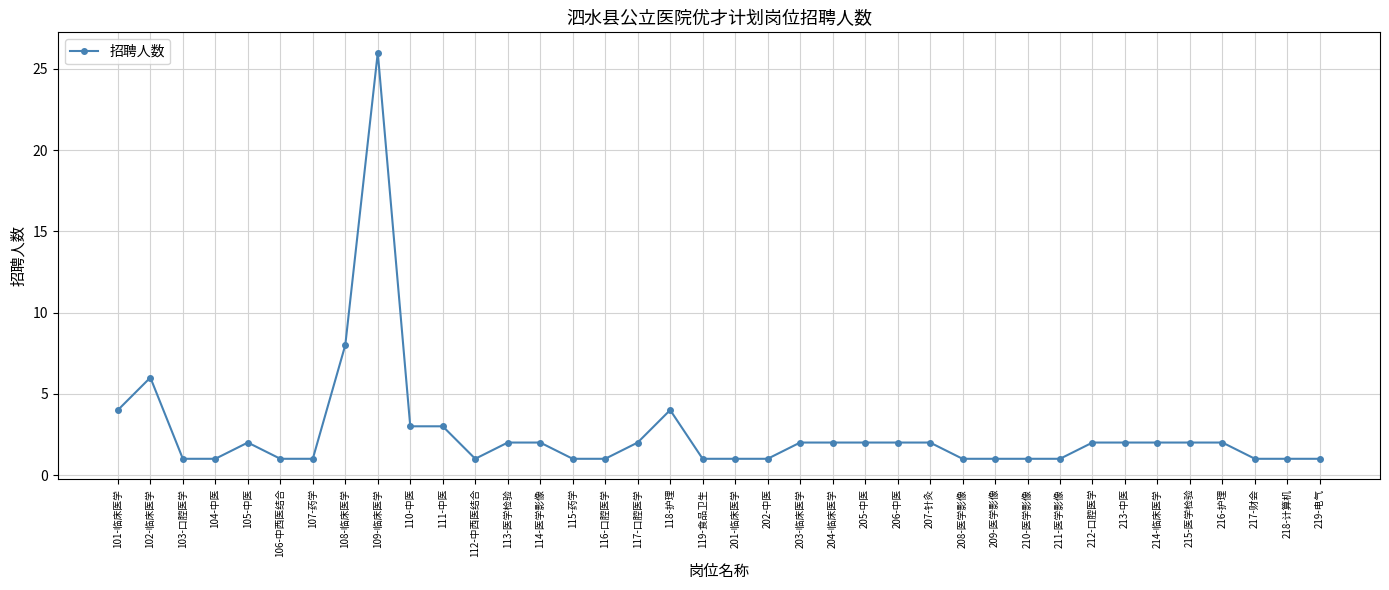

What is the maximum value shown in the chart?

26